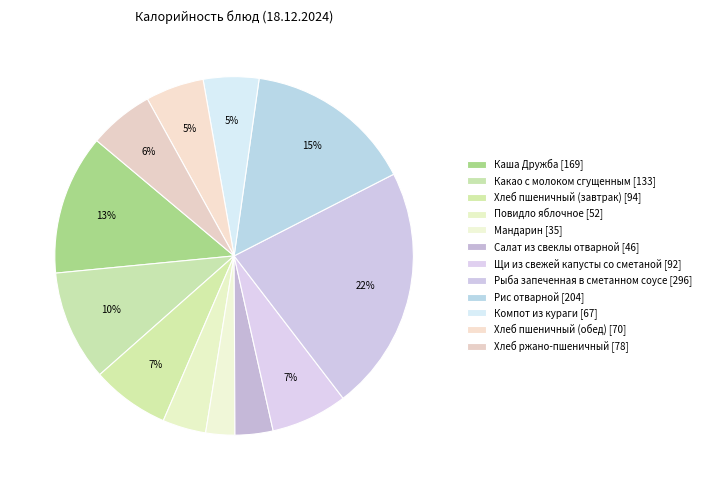

Between Компот из кураги and Мандарин, which is larger?

Компот из кураги